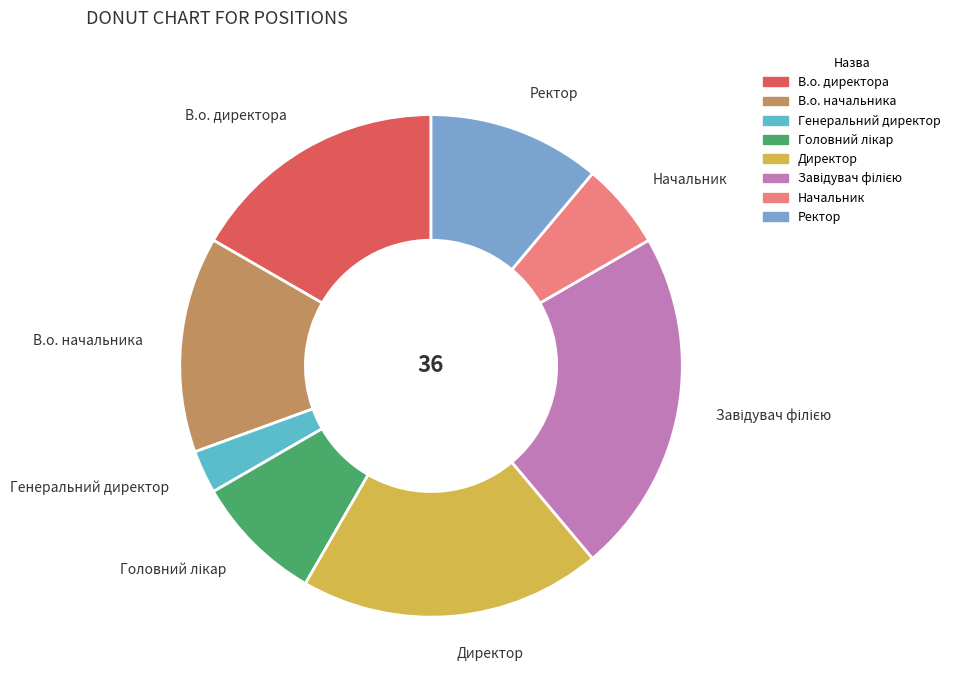

What is the smallest slice in the pie chart?

Генеральний директор